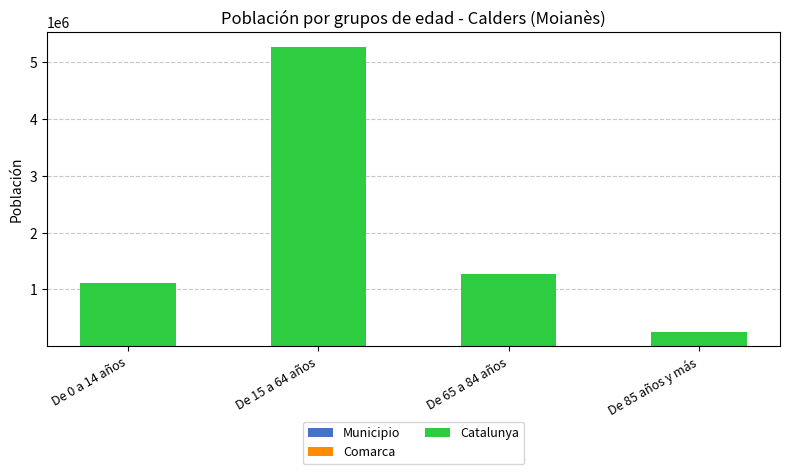

At which category is the sum across all series the highest?

De 15 a 64 años